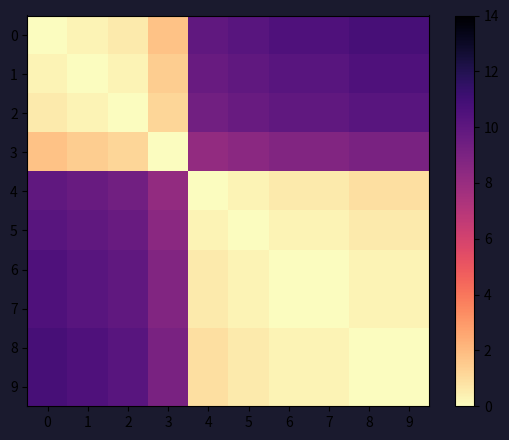

Reading left to right, list all the values displayed in this chart.

0: 0=0.0	1=0.3	2=0.6	3=1.8	4=9.9	5=10.2	6=10.5	7=10.5	8=10.8	9=10.8
1: 0=0.3	1=0.0	2=0.3	3=1.5	4=9.6	5=9.9	6=10.2	7=10.2	8=10.5	9=10.5
2: 0=0.6	1=0.3	2=0.0	3=1.2	4=9.3	5=9.6	6=9.9	7=9.9	8=10.2	9=10.2
3: 0=1.8	1=1.5	2=1.2	3=0.0	4=8.2	5=8.5	6=8.8	7=8.8	8=9.0	9=9.0
4: 0=9.9	1=9.6	2=9.3	3=8.2	4=0.0	5=0.3	6=0.6	7=0.6	8=0.9	9=0.9
5: 0=10.2	1=9.9	2=9.6	3=8.5	4=0.3	5=0.0	6=0.3	7=0.3	8=0.6	9=0.6
6: 0=10.5	1=10.2	2=9.9	3=8.8	4=0.6	5=0.3	6=0.0	7=0.0	8=0.3	9=0.3
7: 0=10.5	1=10.2	2=9.9	3=8.8	4=0.6	5=0.3	6=0.0	7=0.0	8=0.3	9=0.3
8: 0=10.8	1=10.5	2=10.2	3=9.0	4=0.9	5=0.6	6=0.3	7=0.3	8=0.0	9=0.0
9: 0=10.8	1=10.5	2=10.2	3=9.0	4=0.9	5=0.6	6=0.3	7=0.3	8=0.0	9=0.0